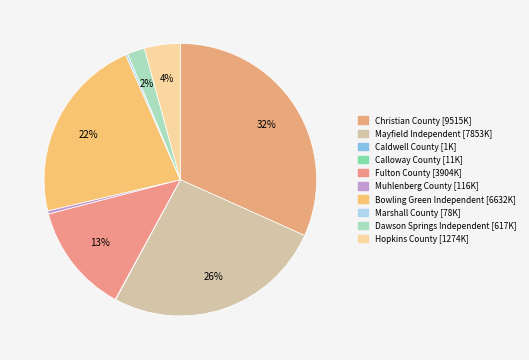

To the nearest percent, what portion does Christian County represent?

32%